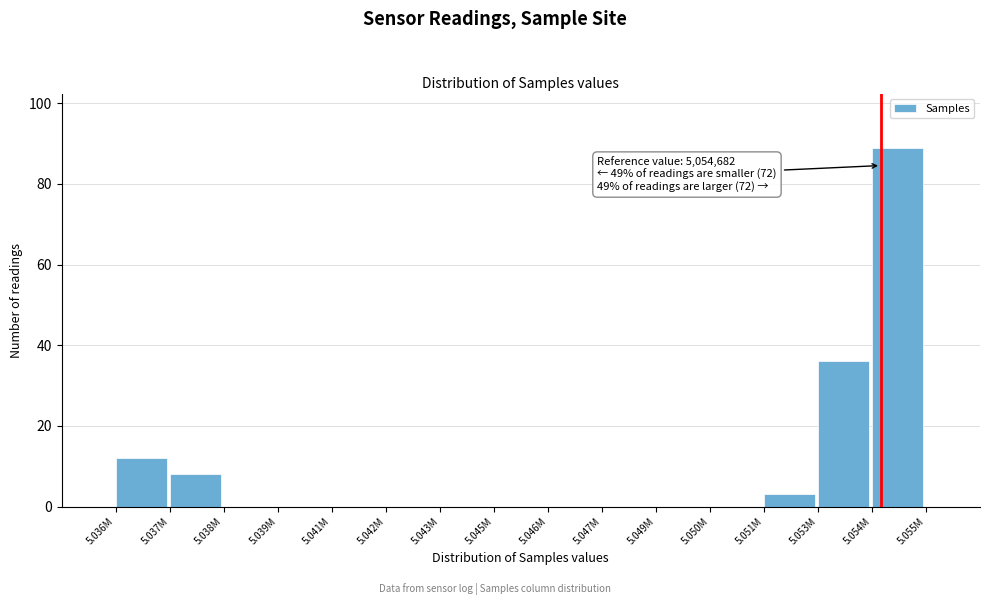

Reading left to right, what are all the values shown in this chart?

5.036M=12	5.037M=8	5.038M=0	5.039M=0	5.041M=0	5.042M=0	5.043M=0	5.045M=0	5.046M=0	5.047M=0	5.049M=0	5.050M=0	5.051M=3	5.053M=36	5.054M=89